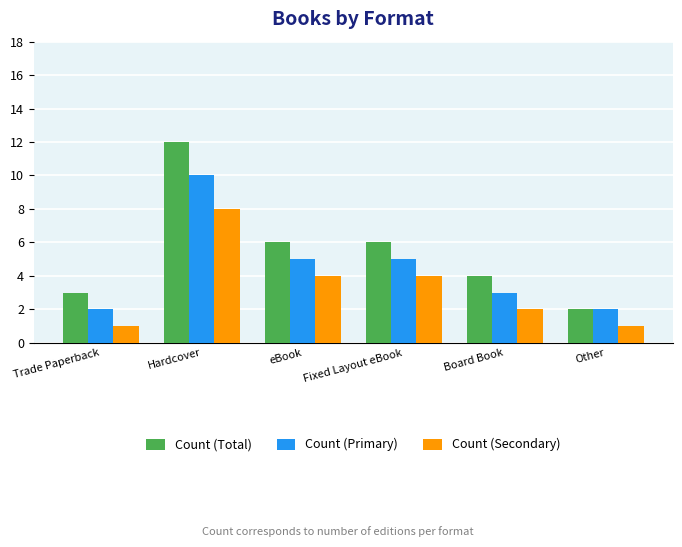

What is the sum of all Count (Total) values?

33